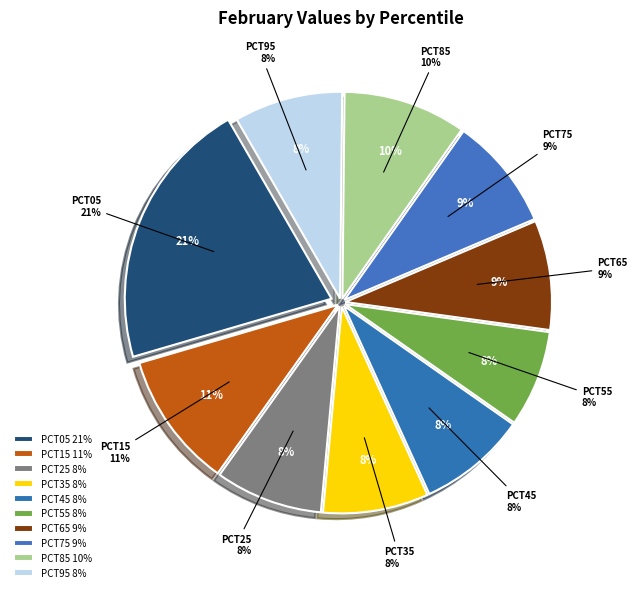

To the nearest percent, what is the average slice percentage?

10%